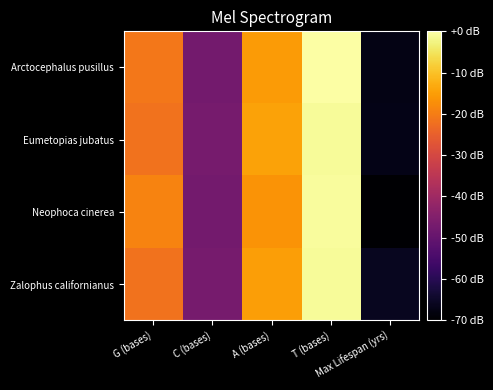

What is the total value across all series at C (bases)?

-188.8